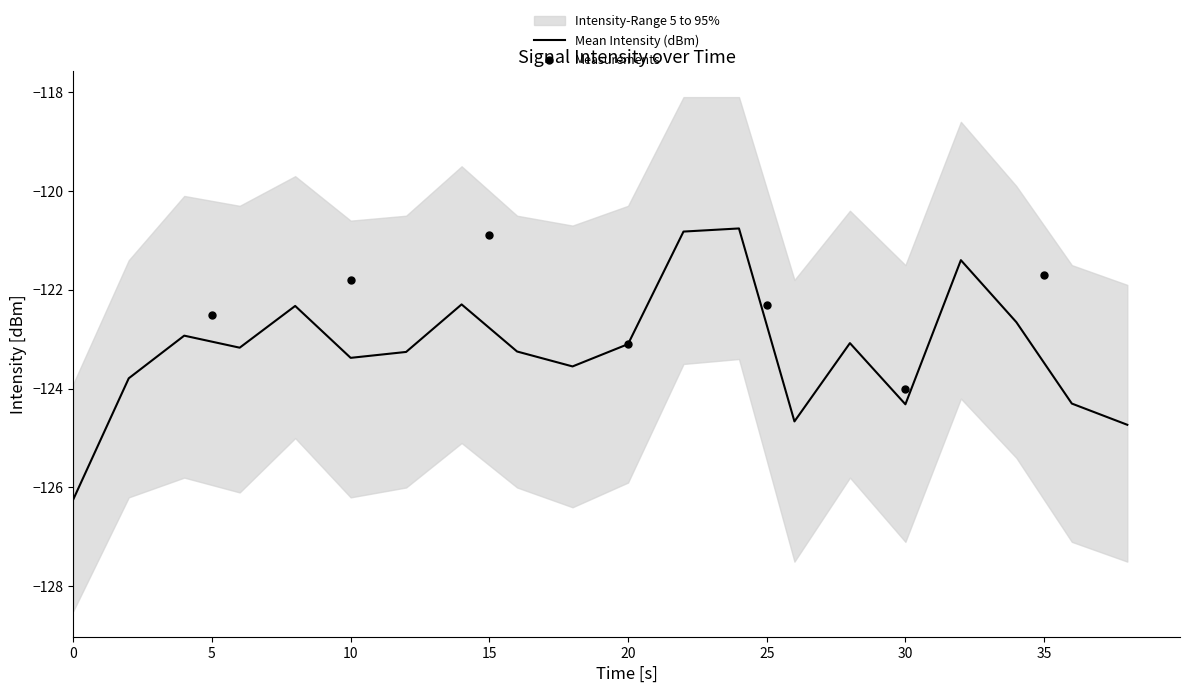

At how many categories does at least one series exceed -126?

20